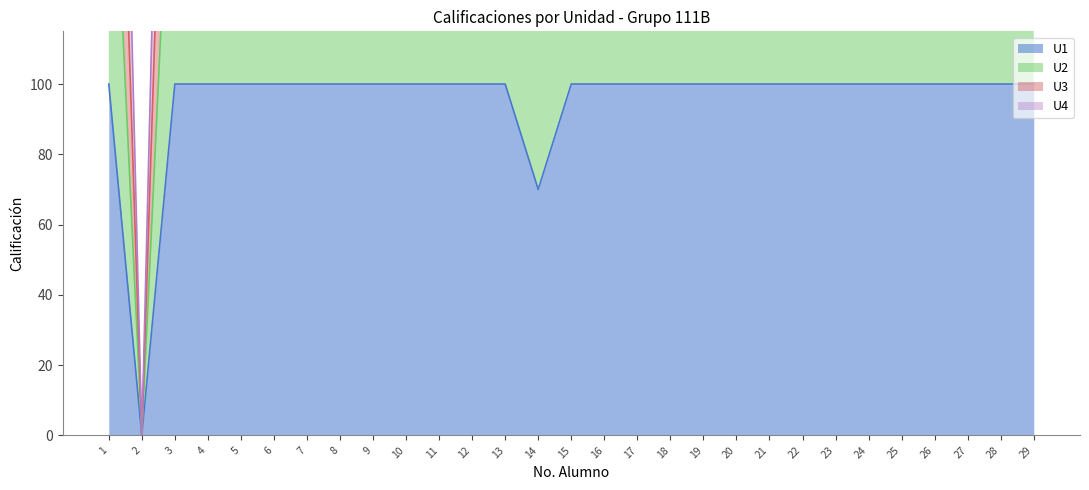

How many data points in U3 are above 380?

3